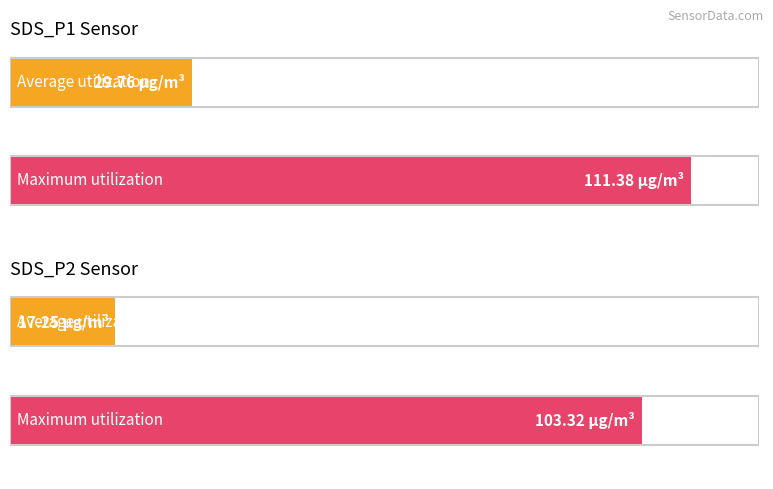

What is the average value of the SDS_P2 series?

17.3